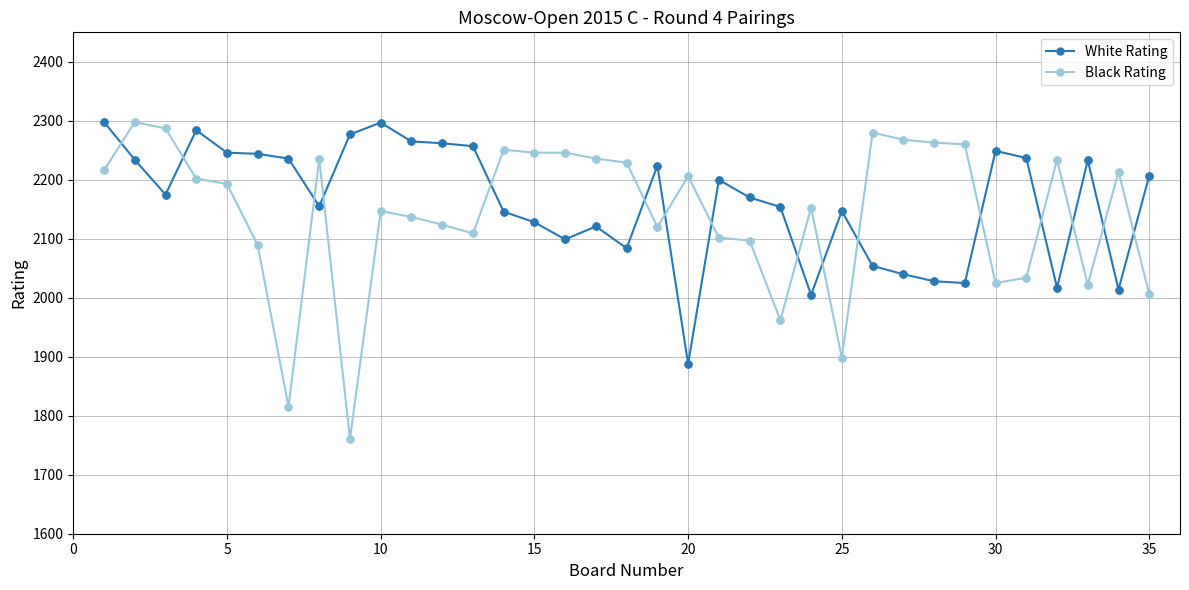

What is the value of the Black Rating point at the 18th from the left?

2229